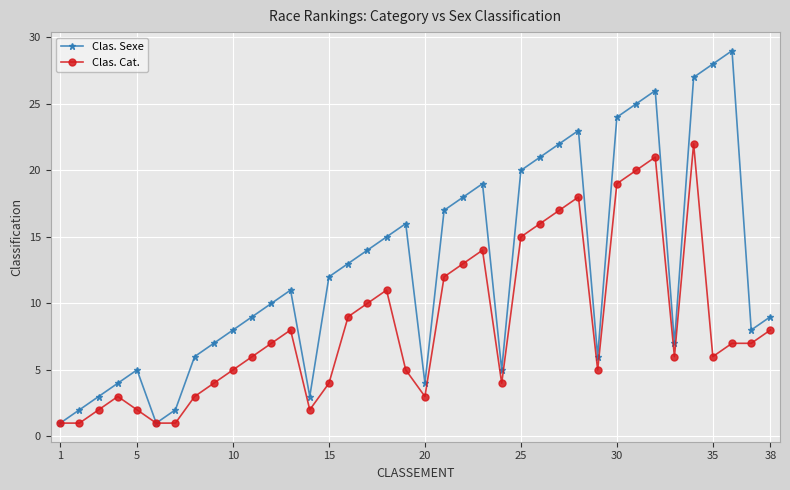

How many series are shown in this chart?

2